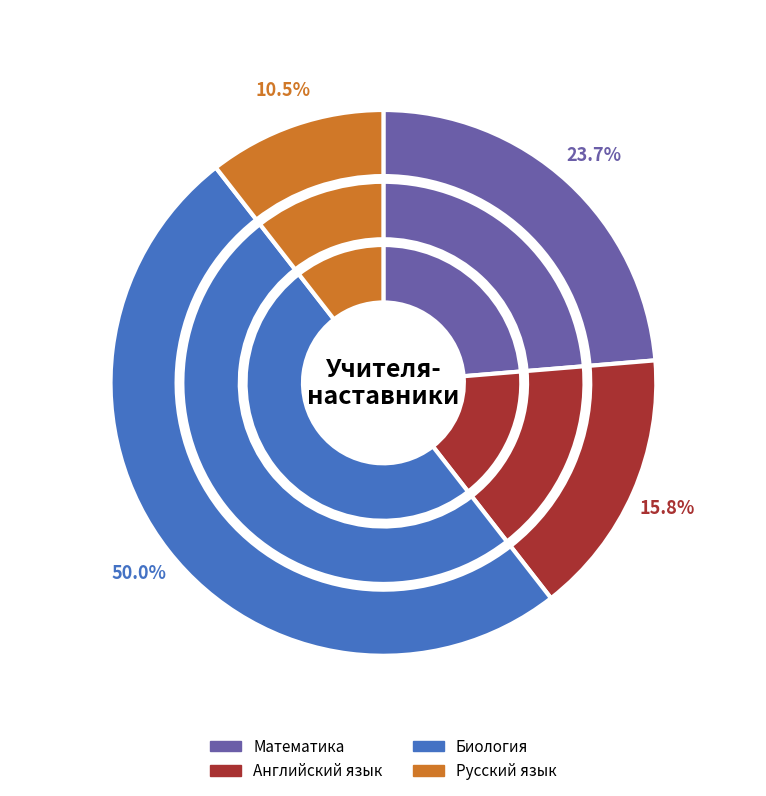

Approximately how many times larger is the value at Русский язык compared to Английский язык?

0.7